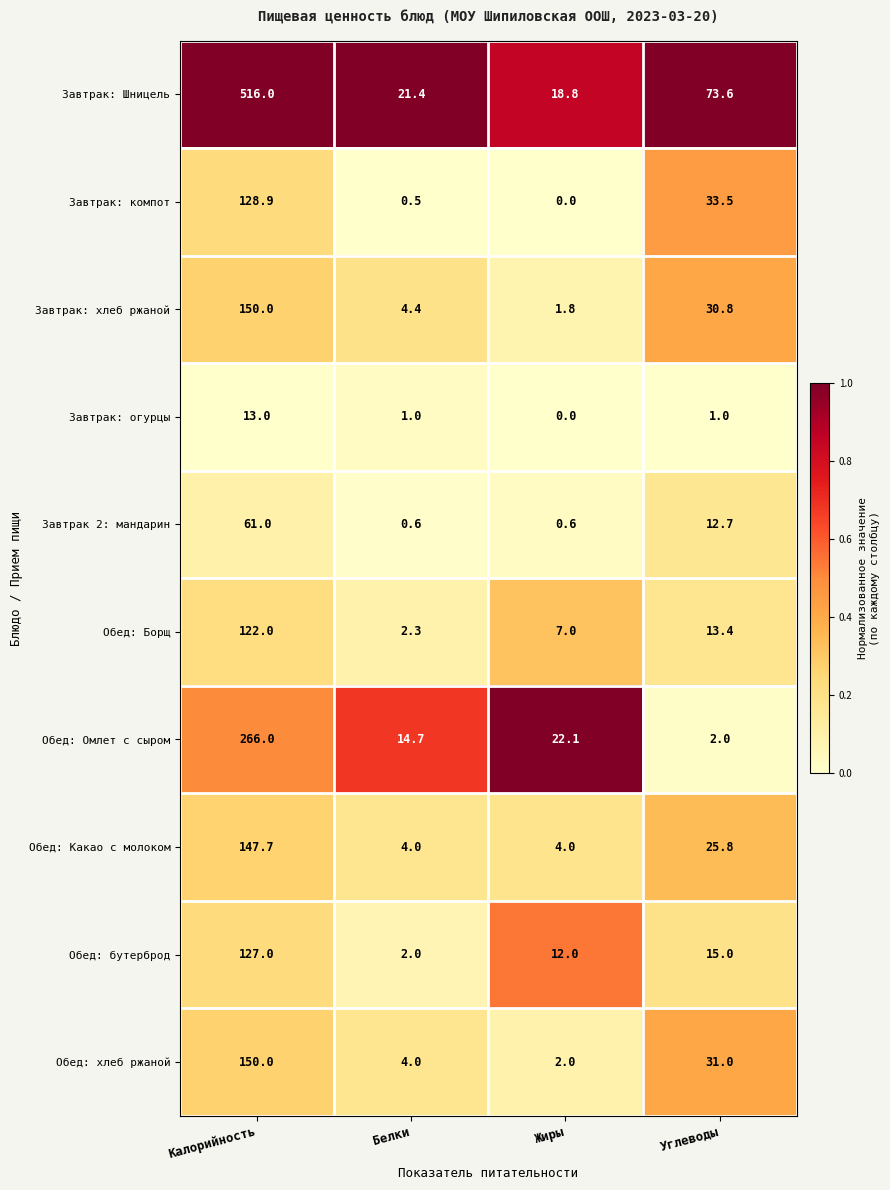

At which label does Завтрак: хлеб ржаной reach its minimum?

Жиры